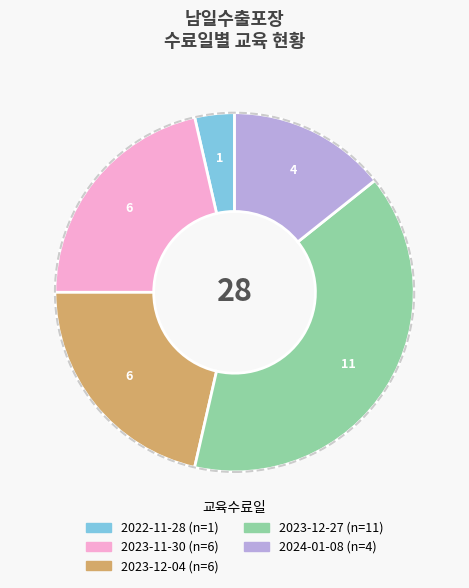

How many slices are in this pie chart?

5